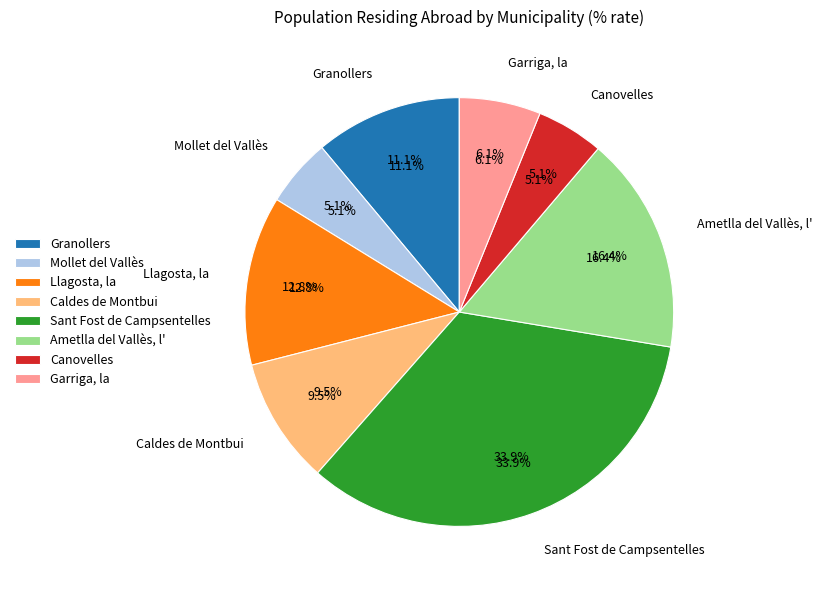

Is the sum of Resta de municipis and Sant Fost de Campsentelles greater than half?

No